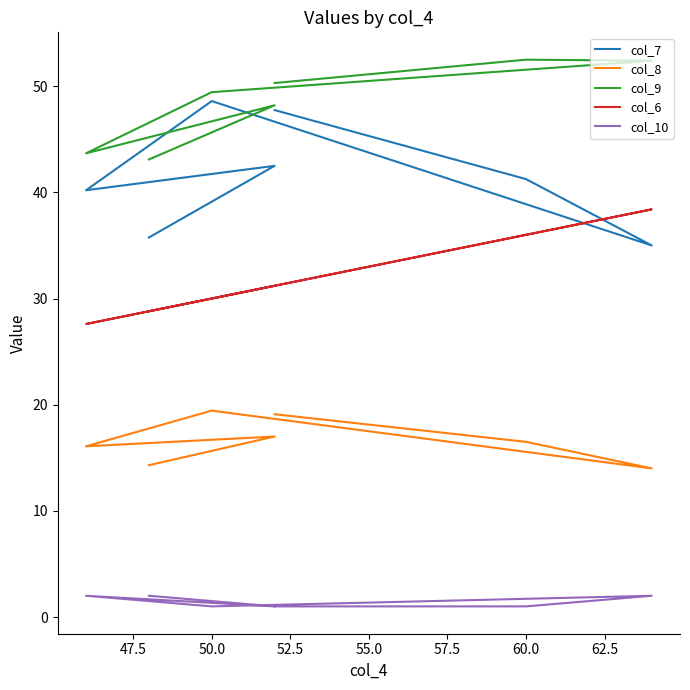

True or false: col_6 and col_9 cross at least once.

False